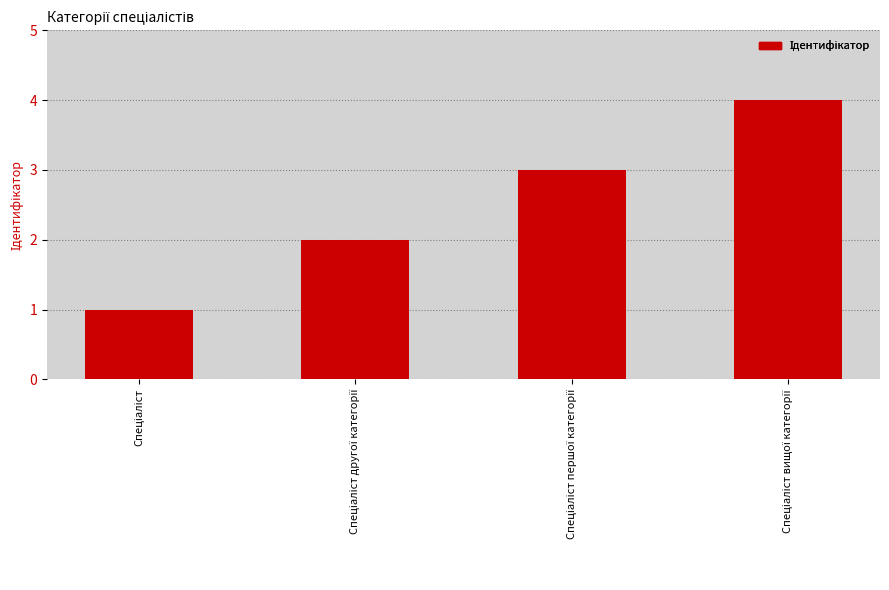

What is the value of the 2nd bar from the left?

2